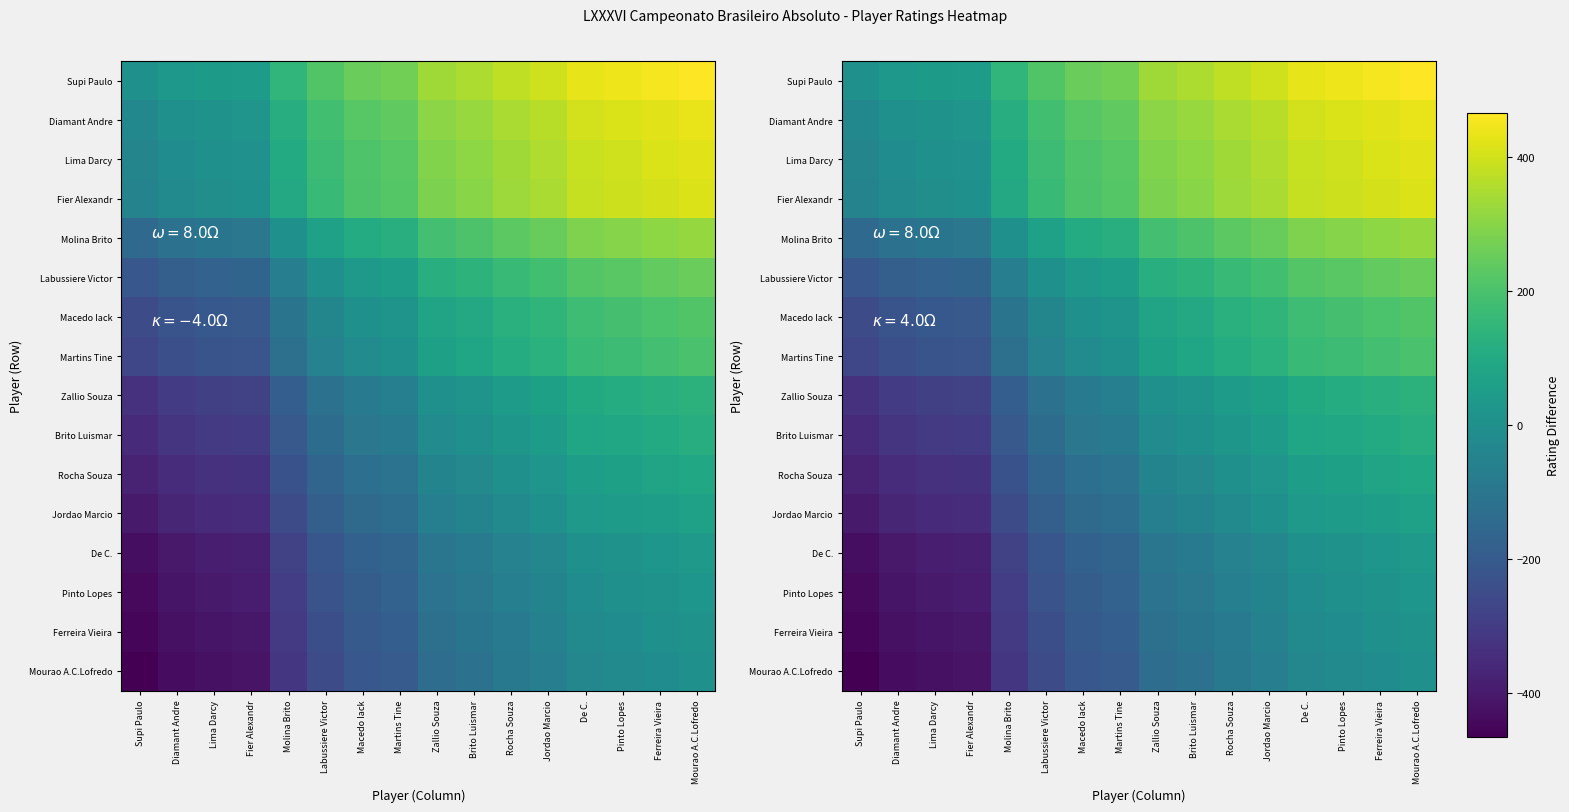

How many categories are shown in the chart?

16